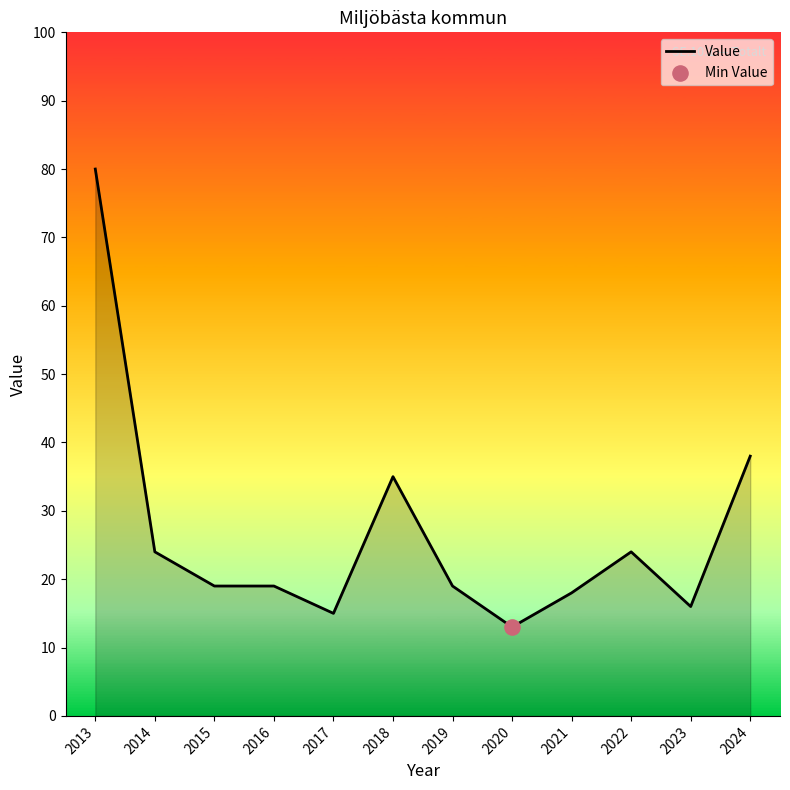

What is the ratio of the value at 2017 to the value at 2014?

0.6